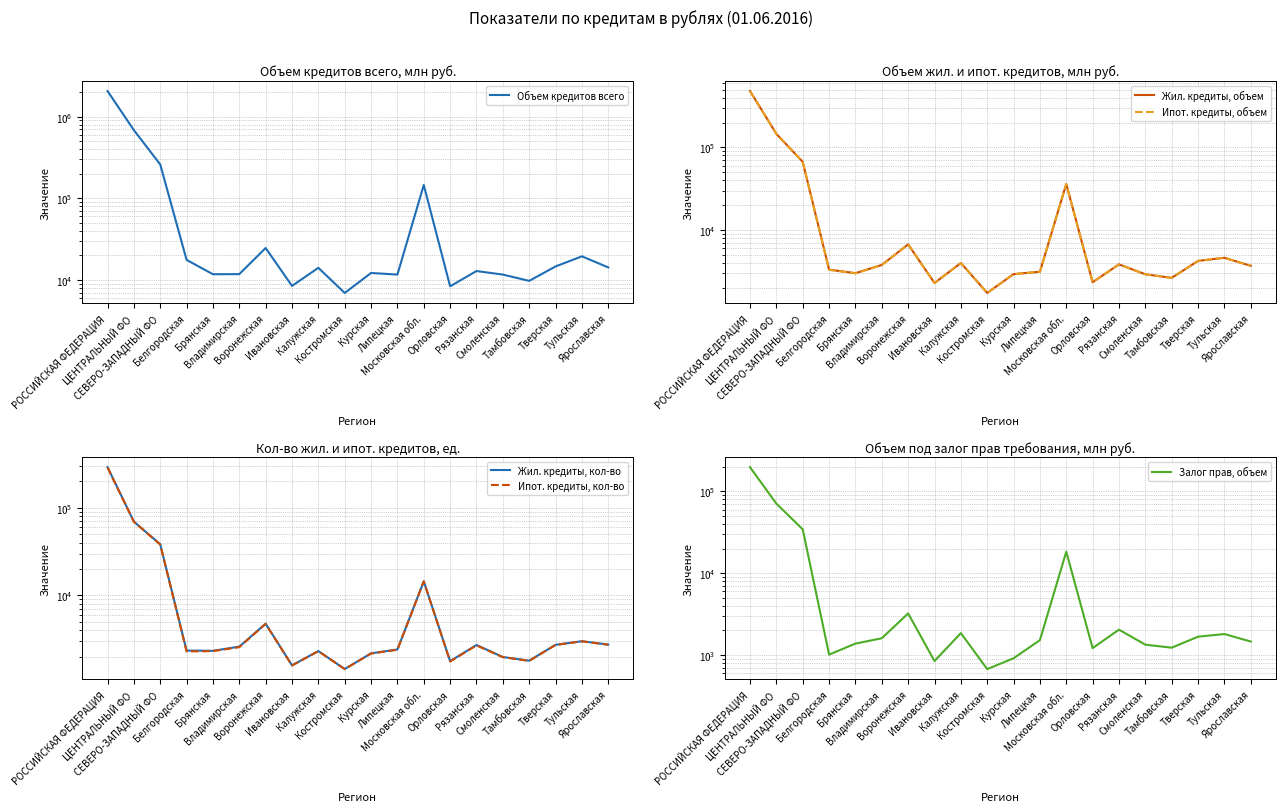

True or false: Ипот. кредиты, кол-во has more than 0 interior local peaks.

True